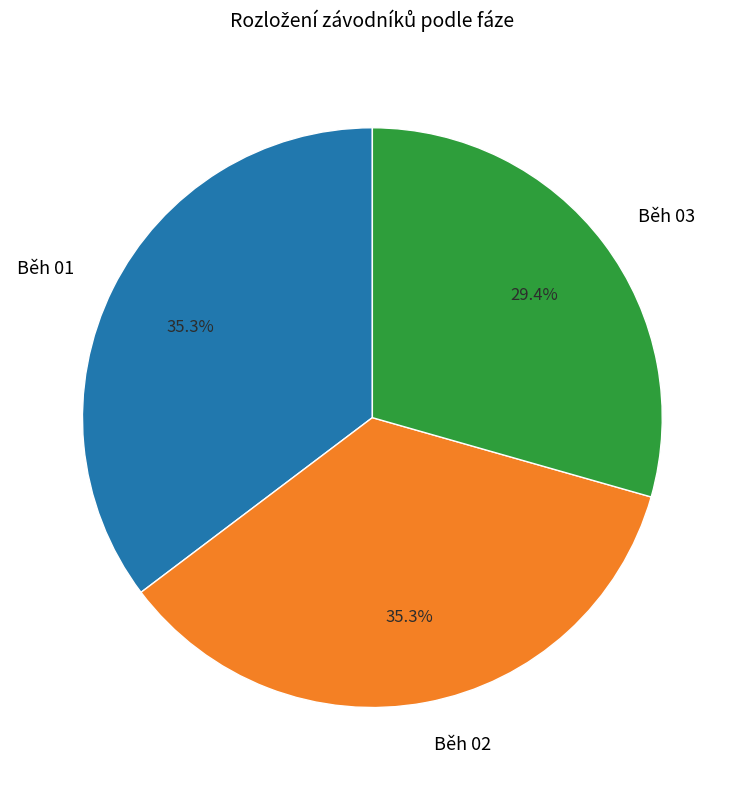

Count the number of slices in the pie.

3